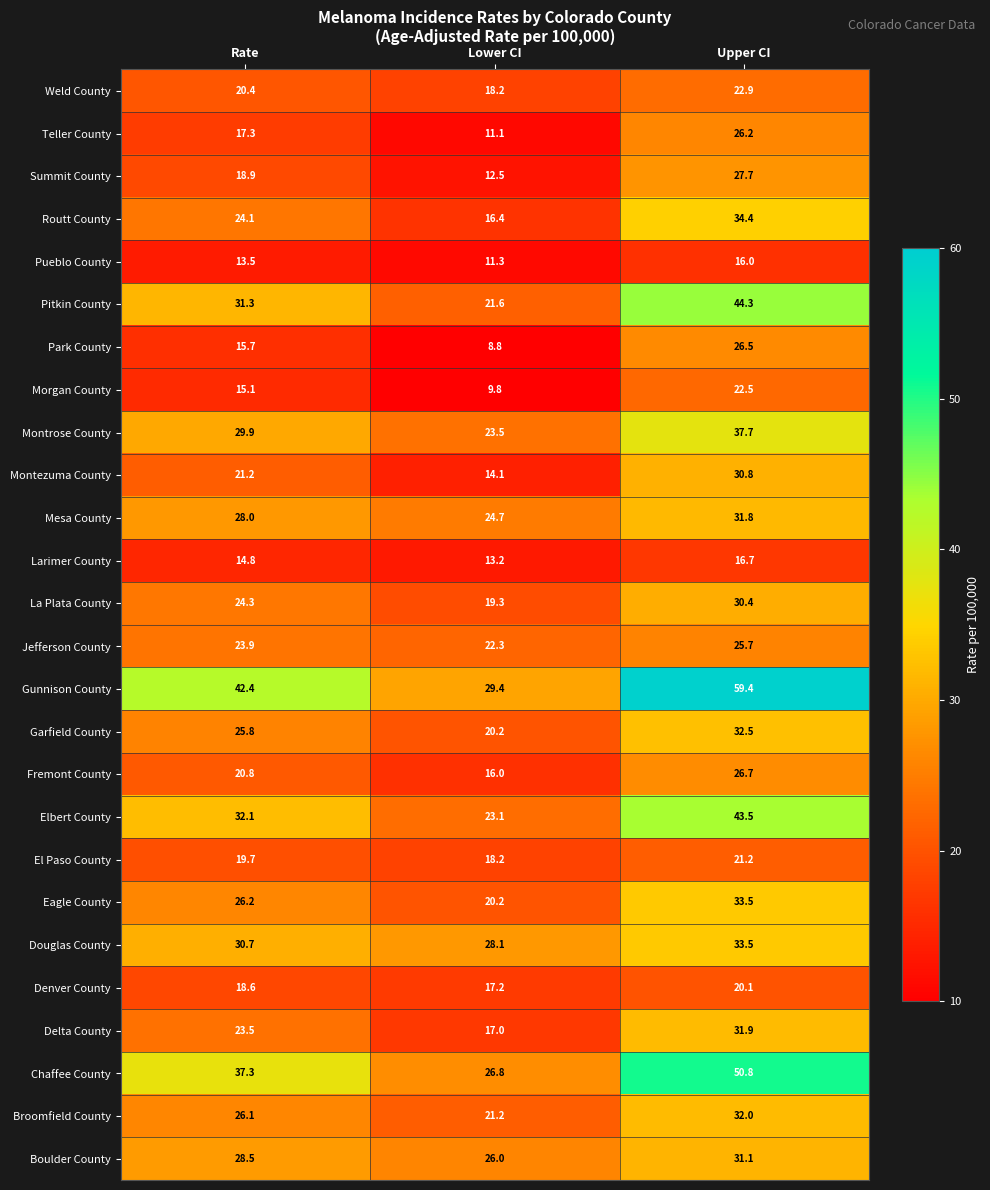

What is the lowest value of the Delta County series?

17.0